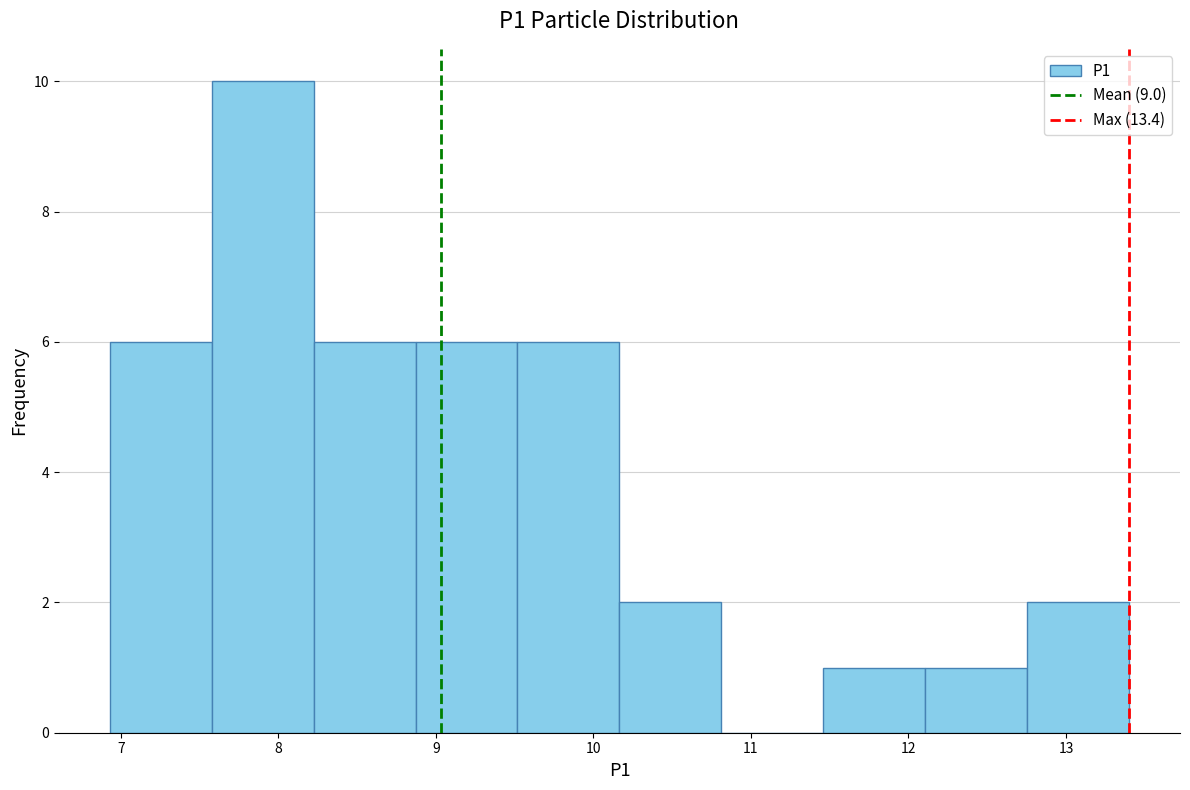

Over which range of the x-axis is the bar tallest?

7.6 to 8.2